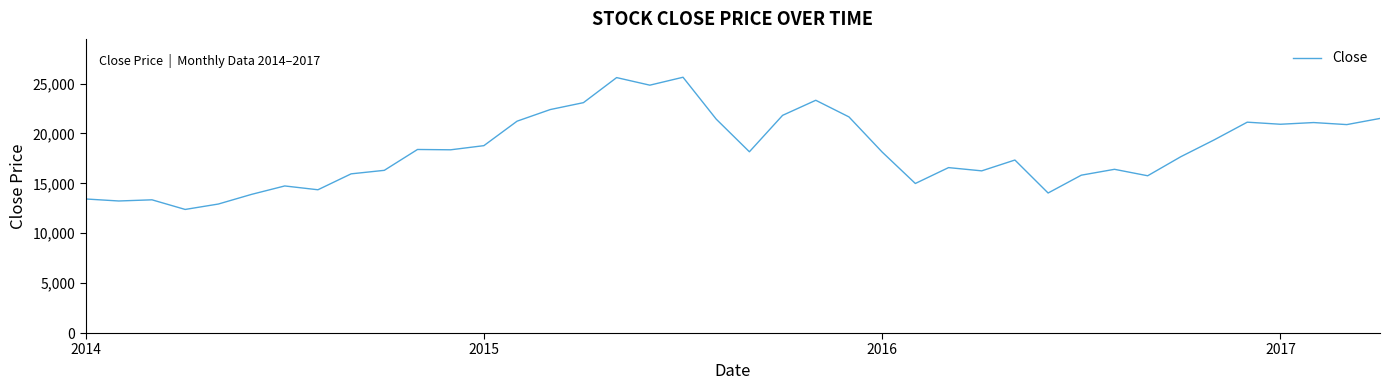

What is the average value?

18331.7